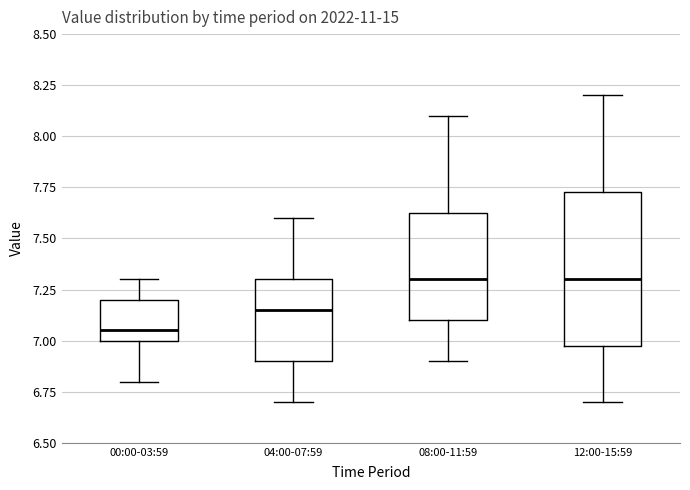

Where is the upper edge of the box for 00:00-03:59 on the y-axis? The values are not printed on the chart, so give them approximately, as read against the axis.

7.20